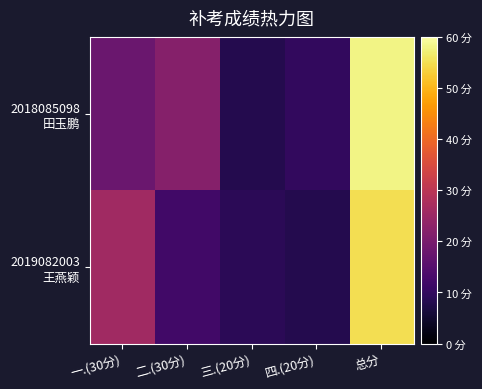

Which series has the largest total across all categories?

2018085098 田玉鹏